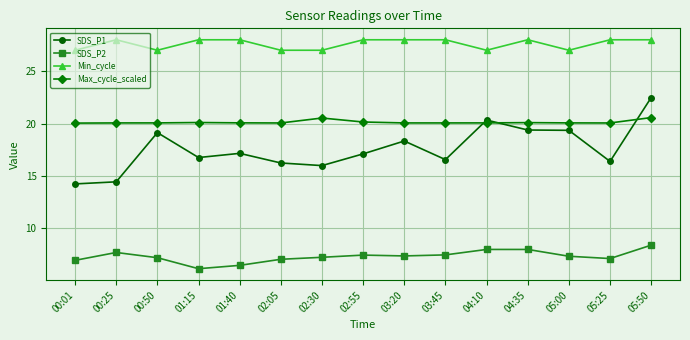

What is the highest value of the Min_cycle series?

28.0